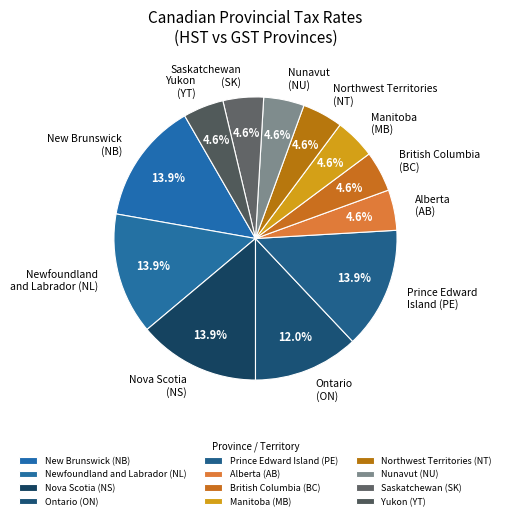

Between Manitoba (MB) and Nova Scotia (NS), which is larger?

Nova Scotia (NS)